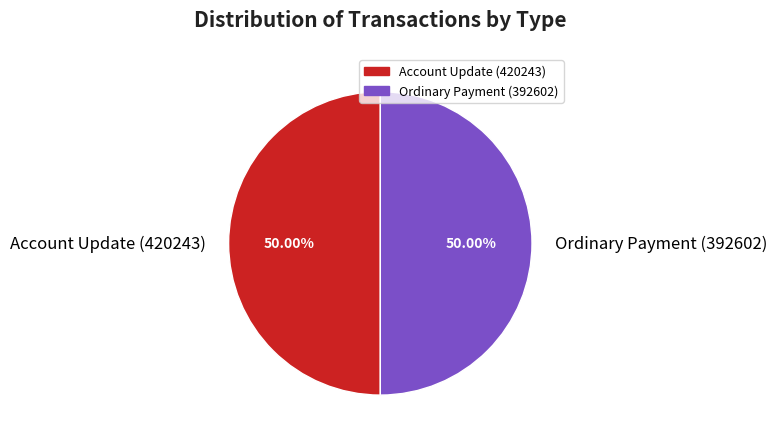

The Account Update (420243) slice represents 15% of the pie. True or false?

False